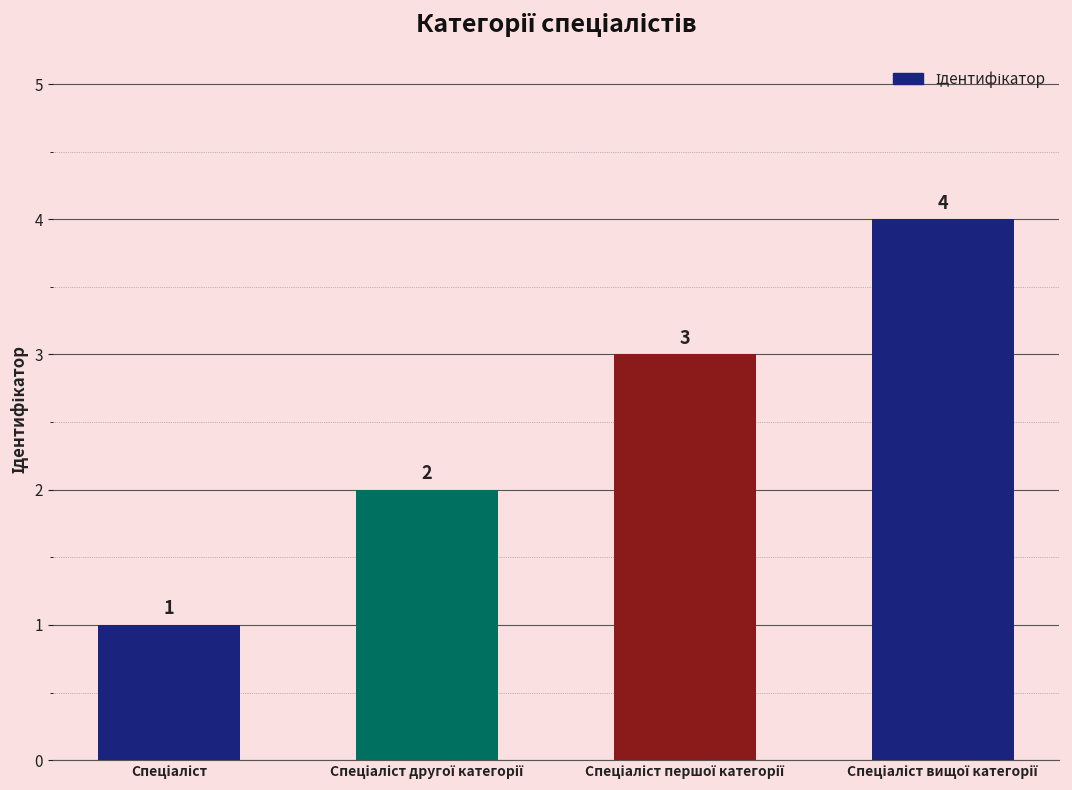

How many data points does each series have?

4